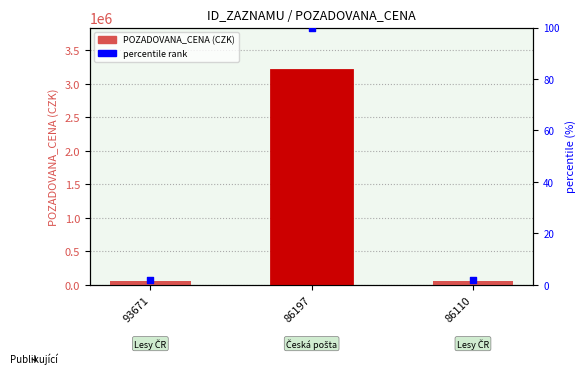

Which series reaches the maximum Y coordinate?

POZADOVANA_CENA